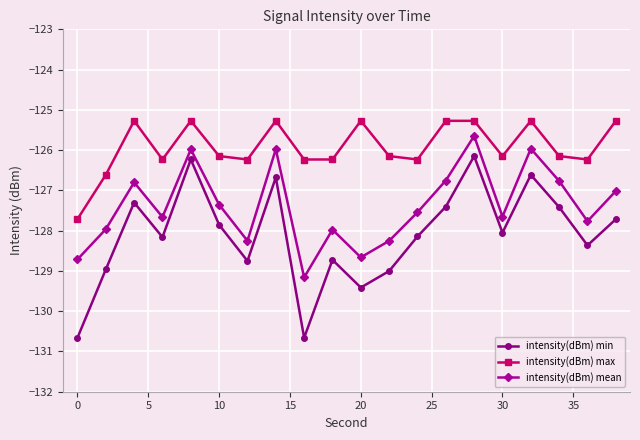

True or false: intensity(dBm) max has more than 2 interior local peaks.

True